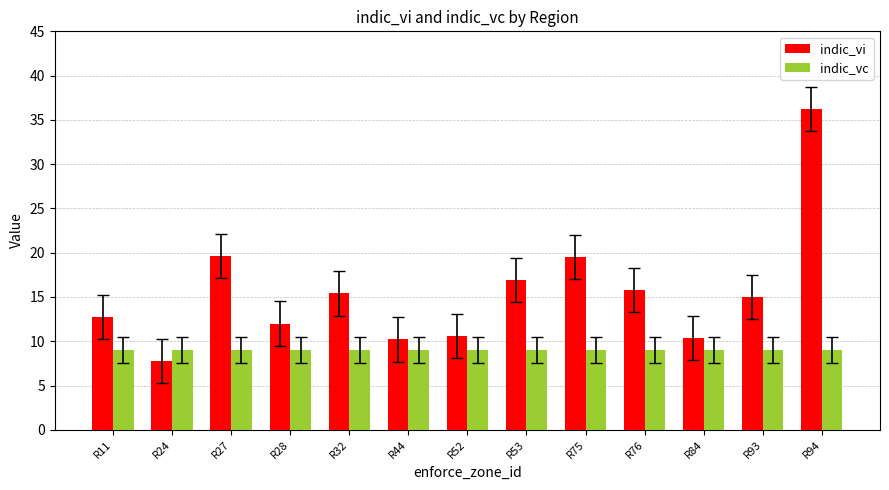

What are all the series names shown in the legend?

indic_vi, indic_vc